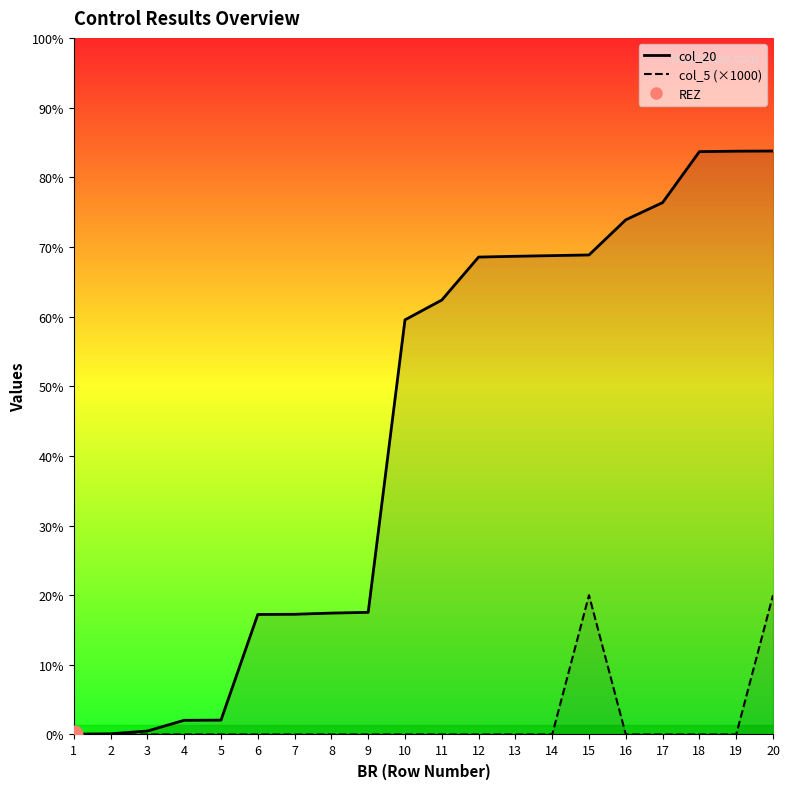

Is this an area chart (filled region under the line)?

No